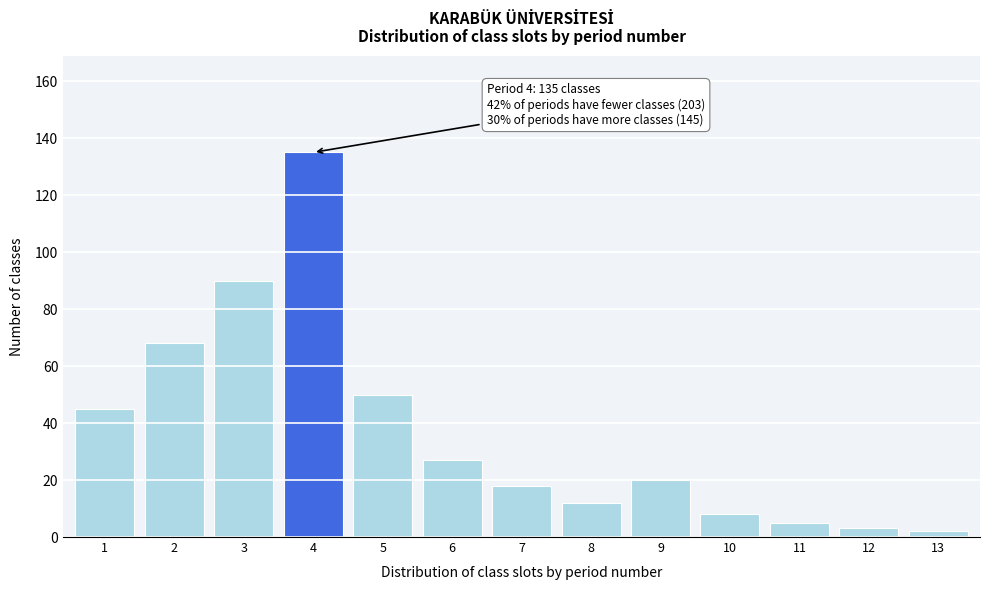

Reading right to left, what are all the values shown in this chart?

2	3	5	8	20	12	18	27	50	135	90	68	45